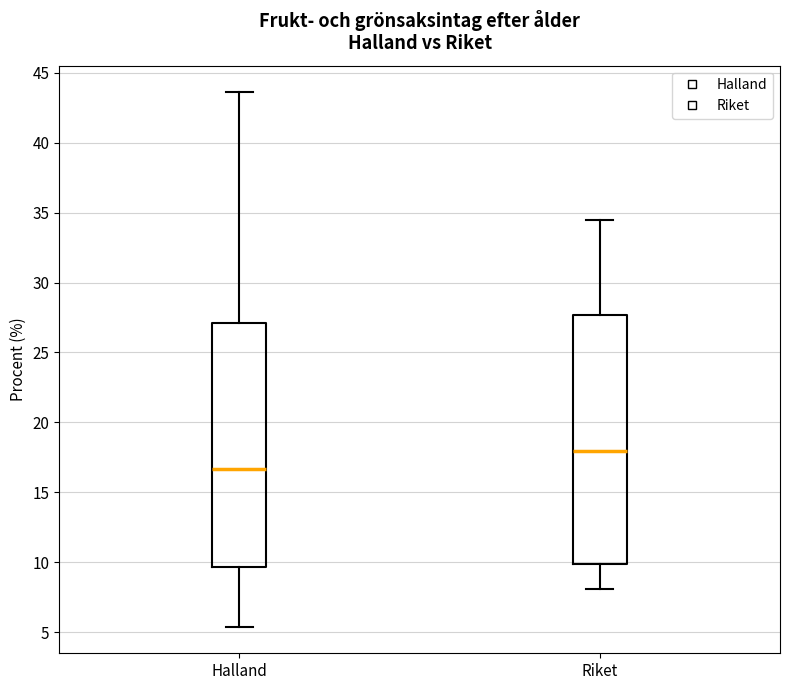

Reading left to right, read every box against the y-axis: the position of its median line, the range the box covers, and the ends of its whiskers. The values are not printed on the chart, so give them approximately, as read against the axis.

Halland: median 16.5, box 9.5 to 27.0, whiskers 5.5 to 43.5
Riket: median 18.0, box 10.0 to 27.5, whiskers 8.0 to 34.5